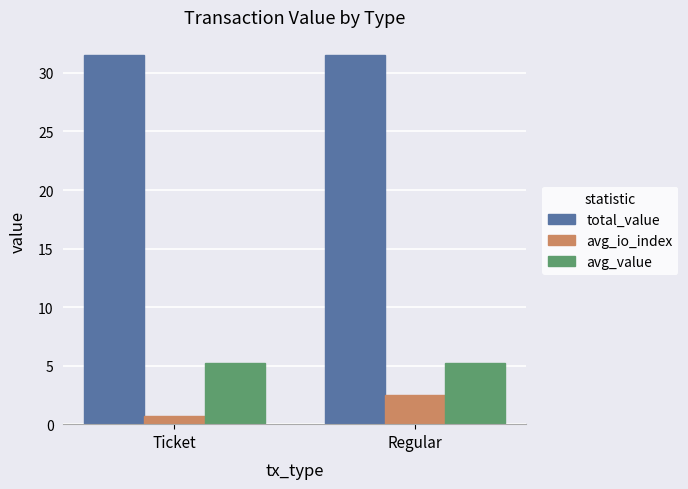

How many data points in avg_io_index are less than 2?

1